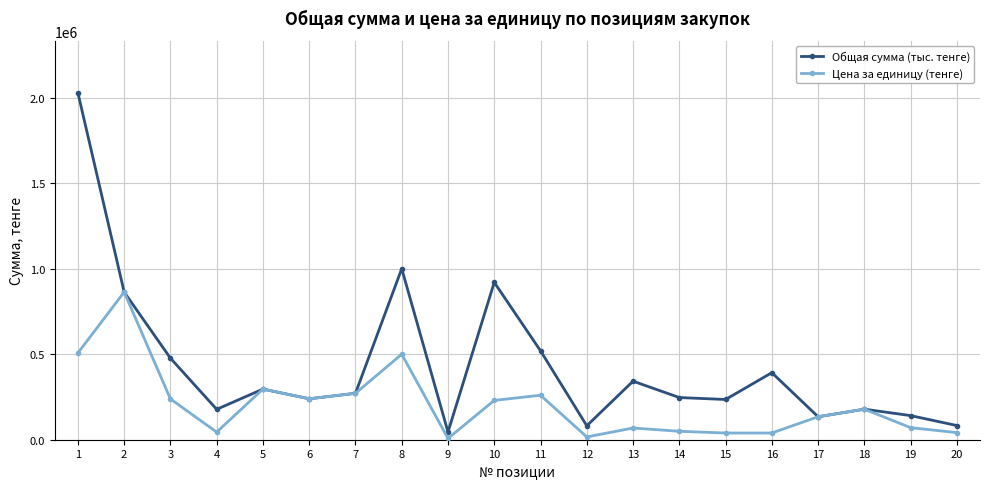

What is the greatest value displayed?

2028000.0